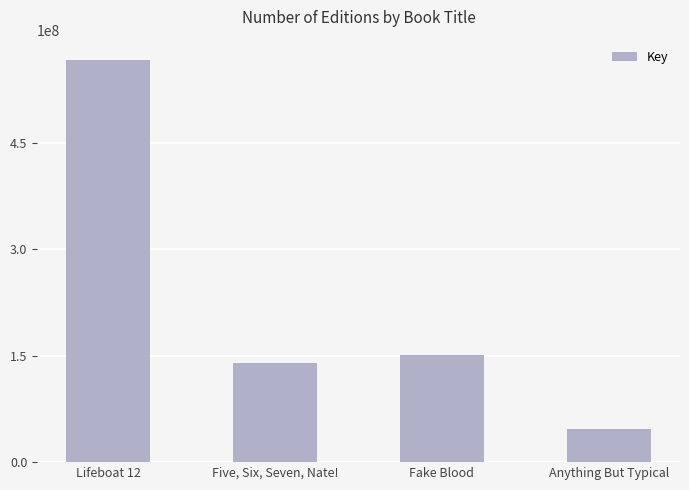

Where is the data nearest to the value 306947791?

Fake Blood